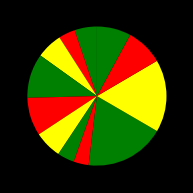

How many slices are in this pie chart?

12